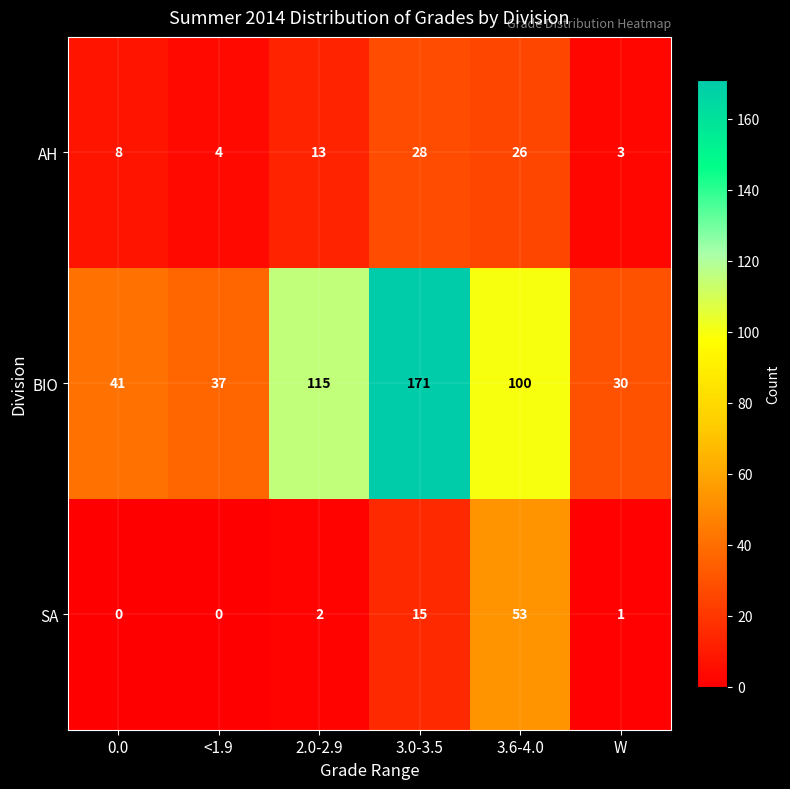

True or false: BIO has a value of 8 at W.

False